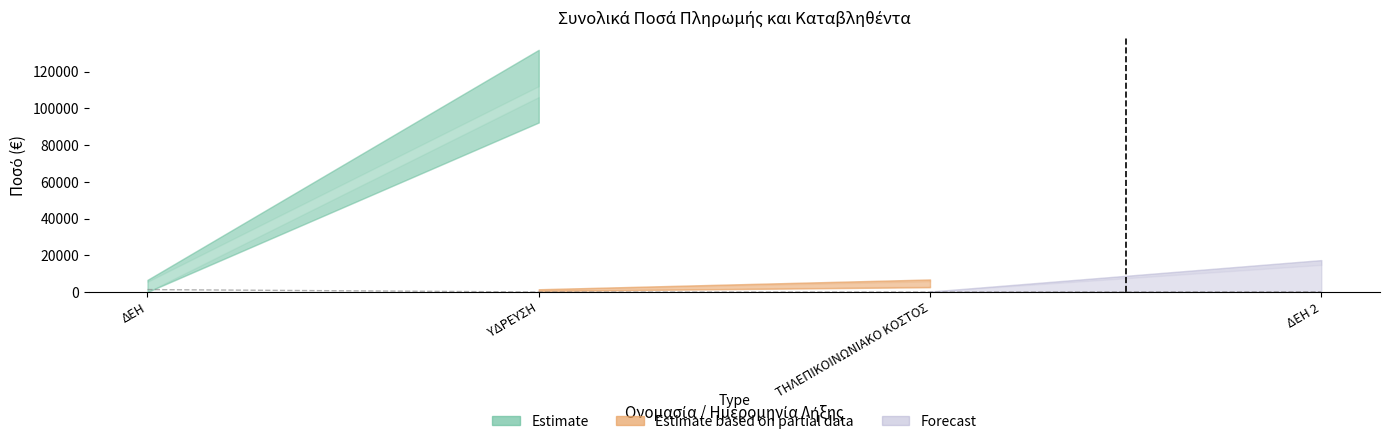

How many lines are shown in the chart?

1